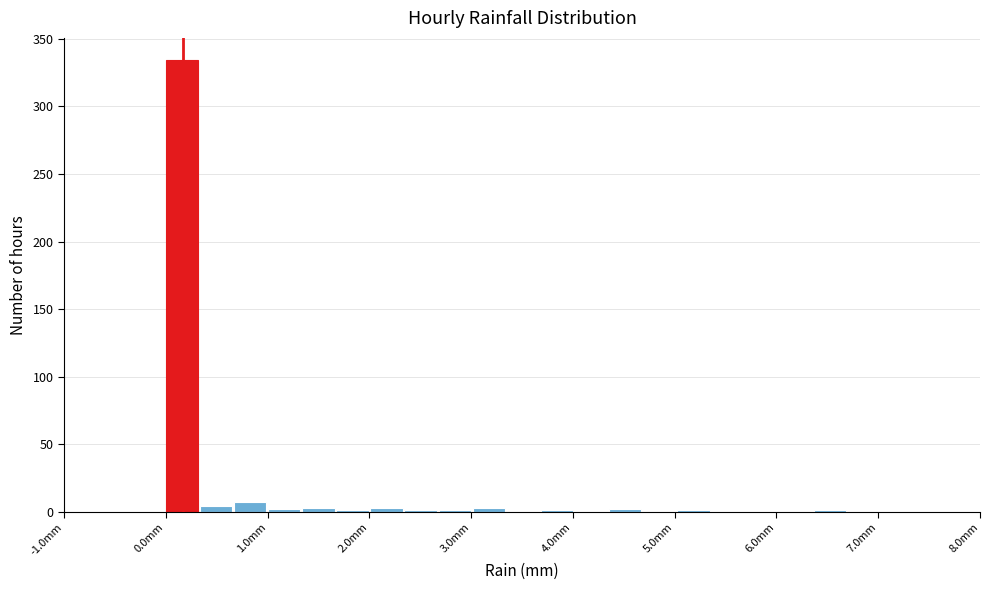

Around what value on the x-axis is the tallest bar? Give the approximate position of its centre, as read against the axis.

0.2